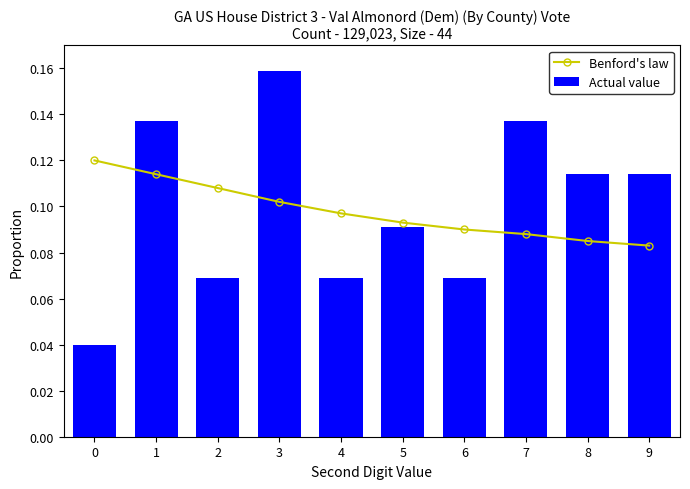

Between 7 and 4, which is larger?

4